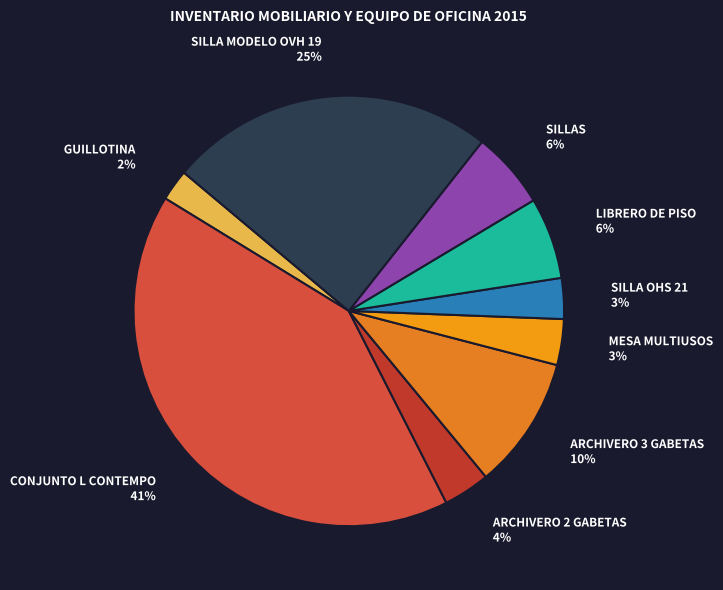

Is the sum of CONJUNTO L CONTEMPO and MESA MULTIUSOS greater than half?

No